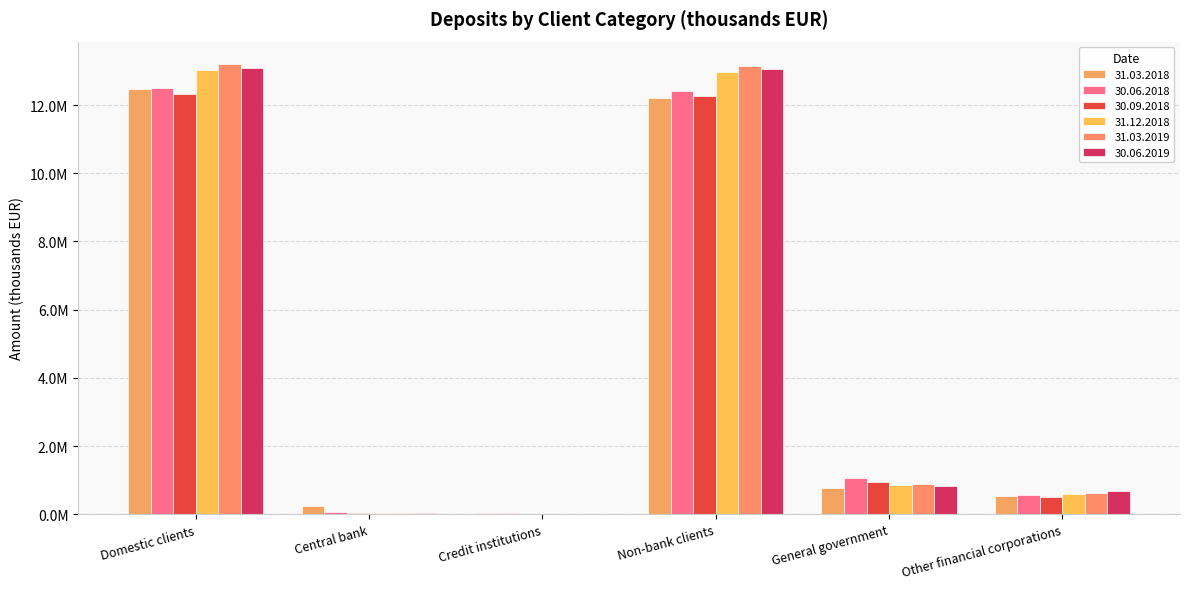

Which category has the highest value in the 30.06.2019 series?

Domestic clients